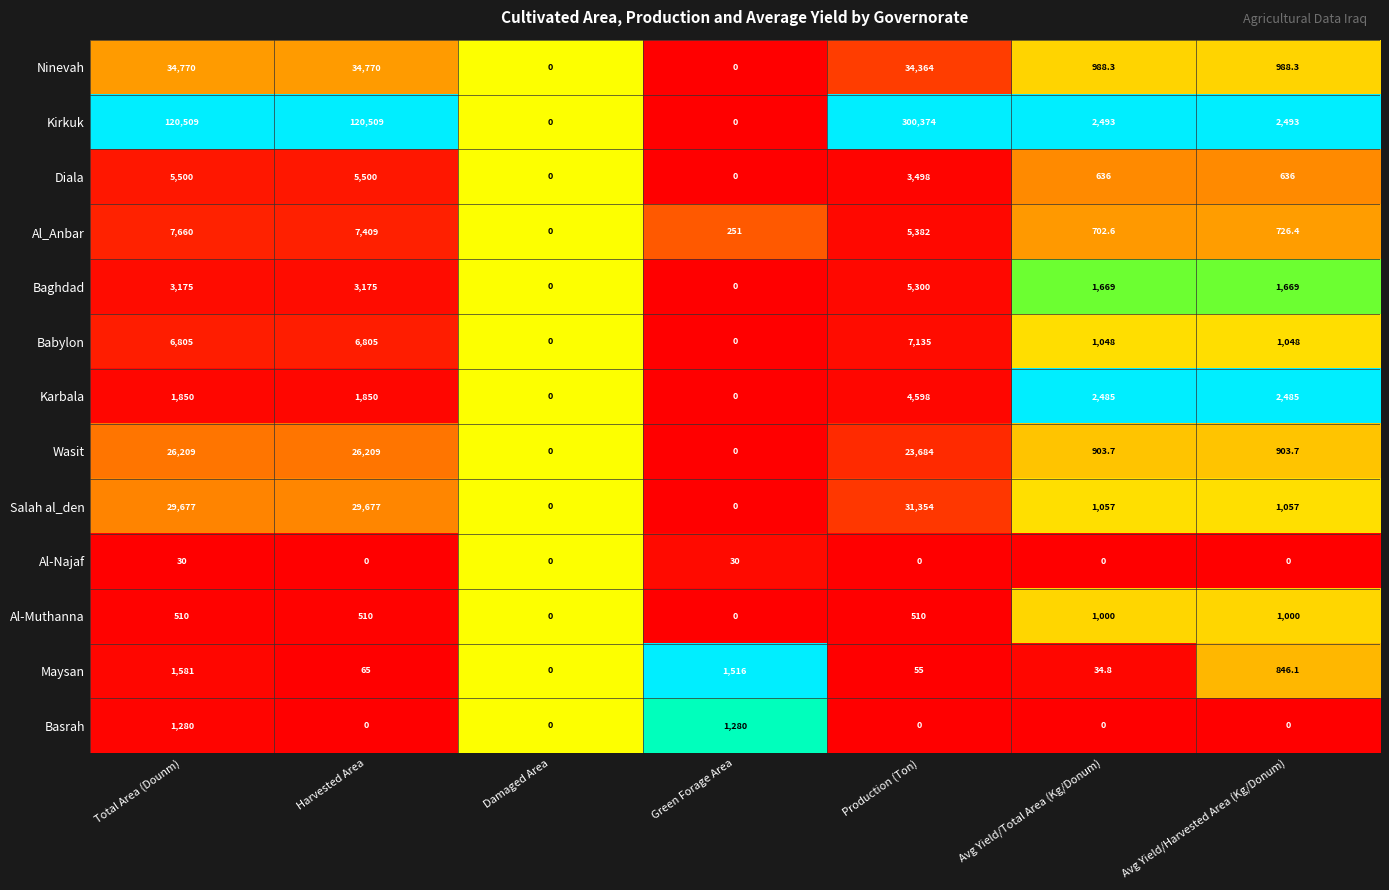

Count the Basrah values in the range 0 to 1280.

7